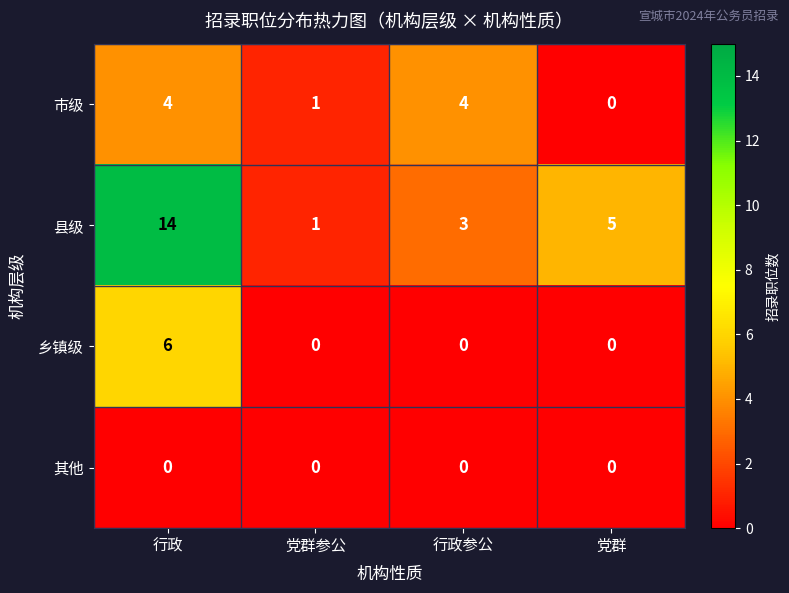

Is it true that 市级 equals 3 at 行政?

False